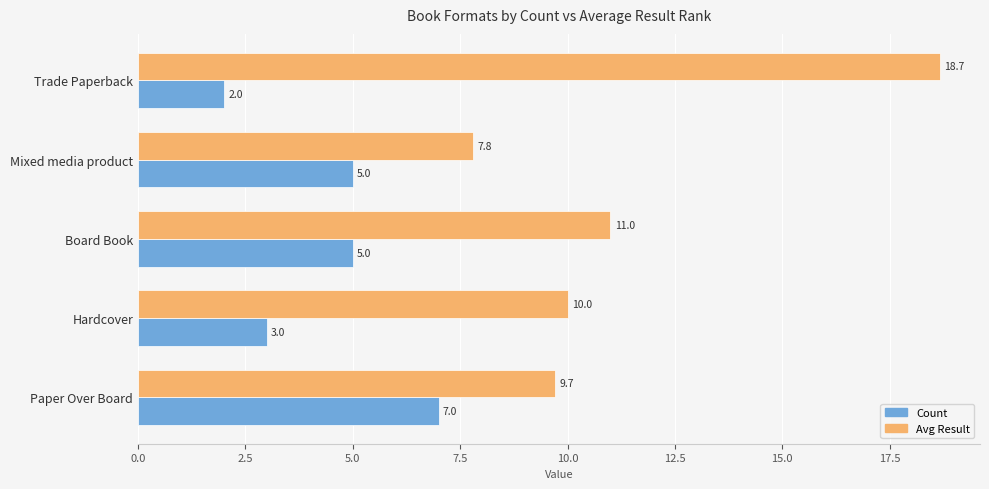

What is the smallest value displayed?

2.0